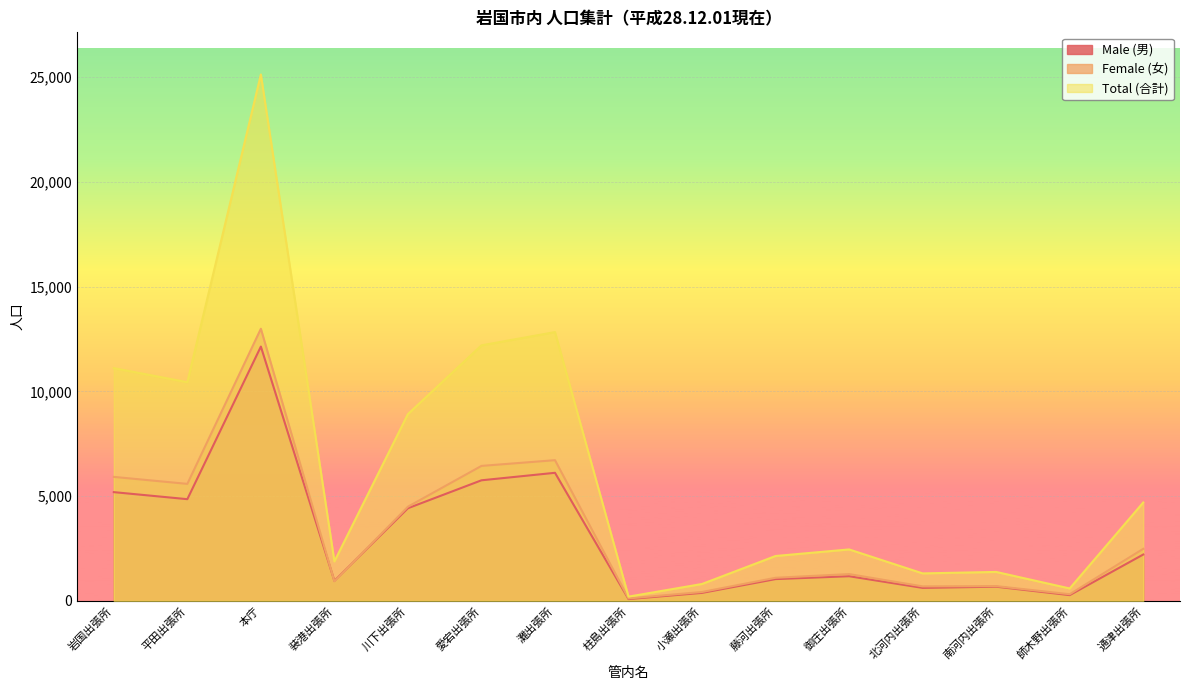

What is the difference between the maximum and minimum values in the Male (男) series?

12054